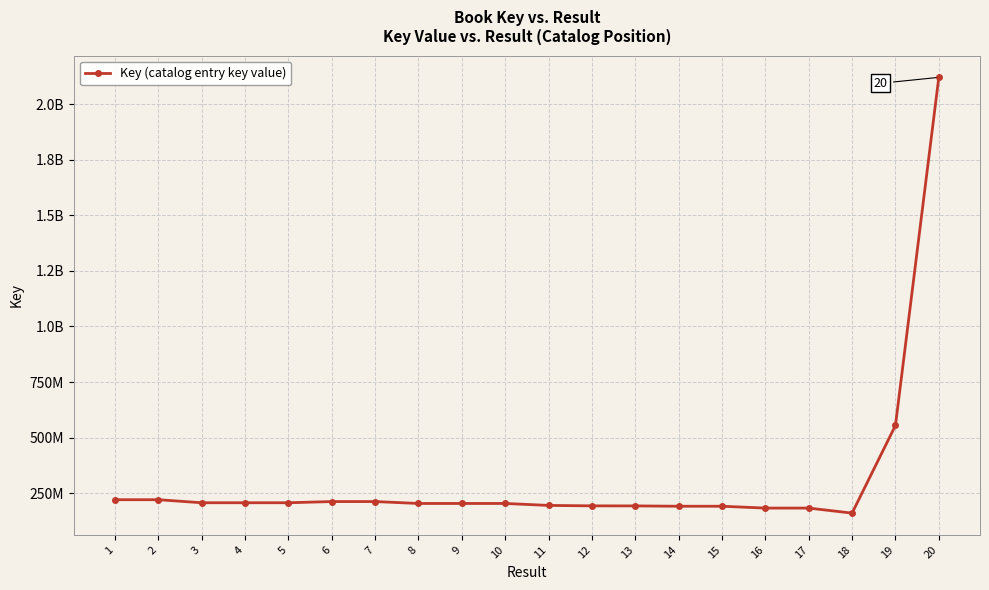

List the labels in order of value, largest first.

20, 19, 2, 1, 6, 7, 4, 3, 5, 9, 10, 8, 11, 12, 13, 14, 15, 17, 16, 18